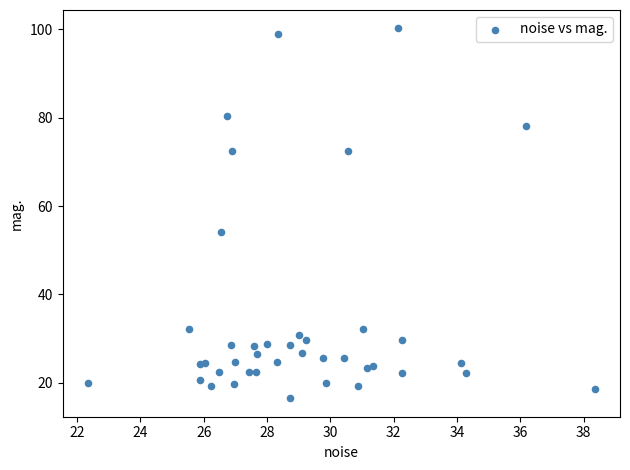

What Y value in the scatter plot is closest to 58?

54.2